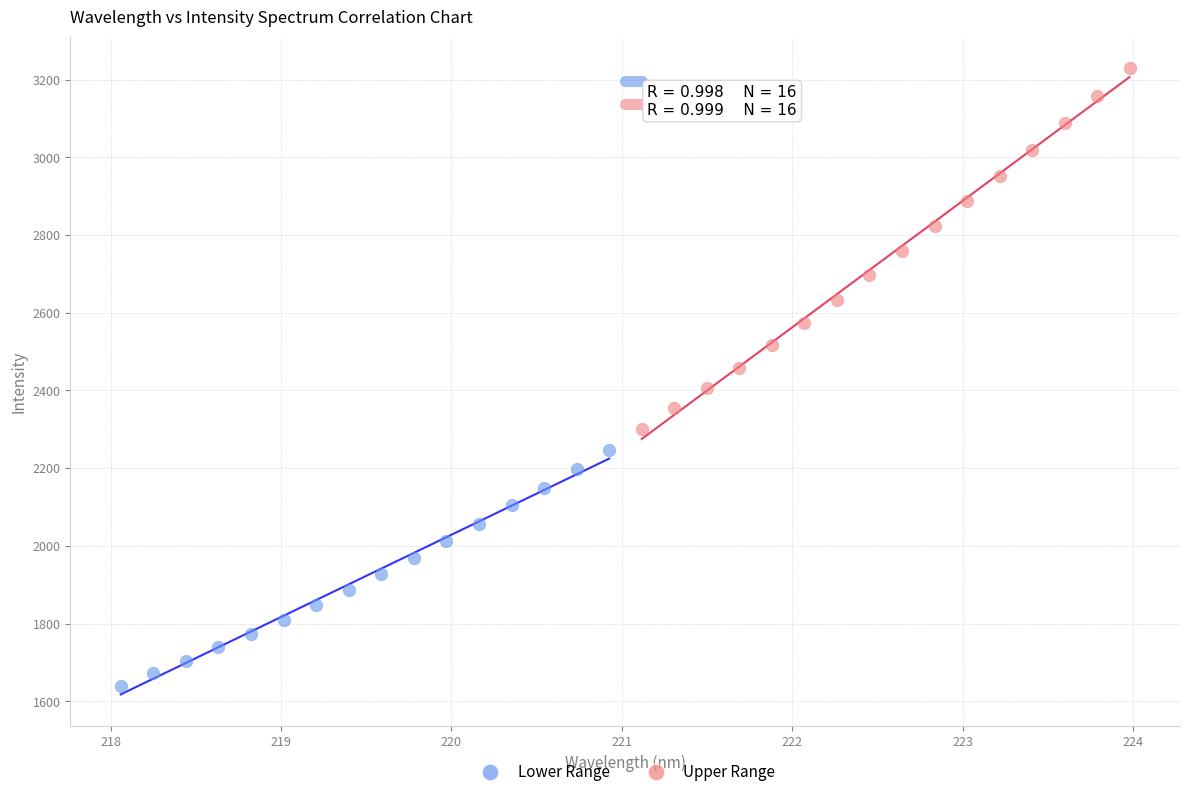

What are all the series names shown in the legend?

Lower Range, Upper Range